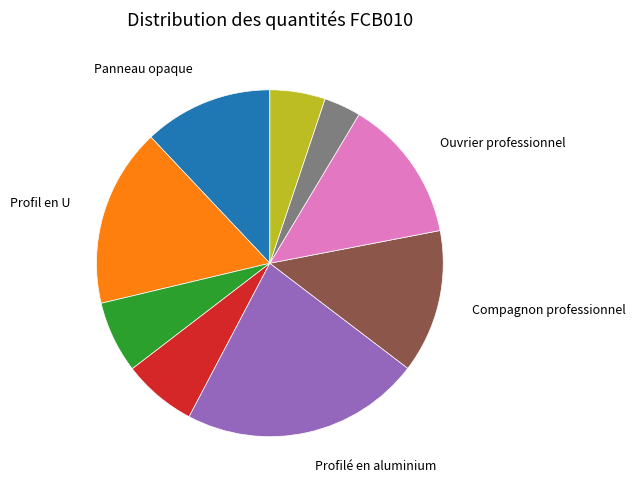

Count the number of slices in the pie.

9